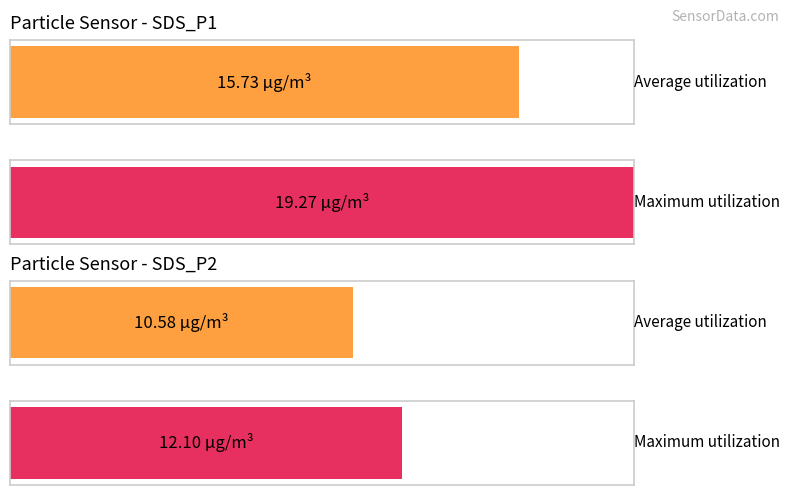

Is the value of SDS_P1 at 00:27 greater than the value of SDS_P2 at 00:15?

Yes